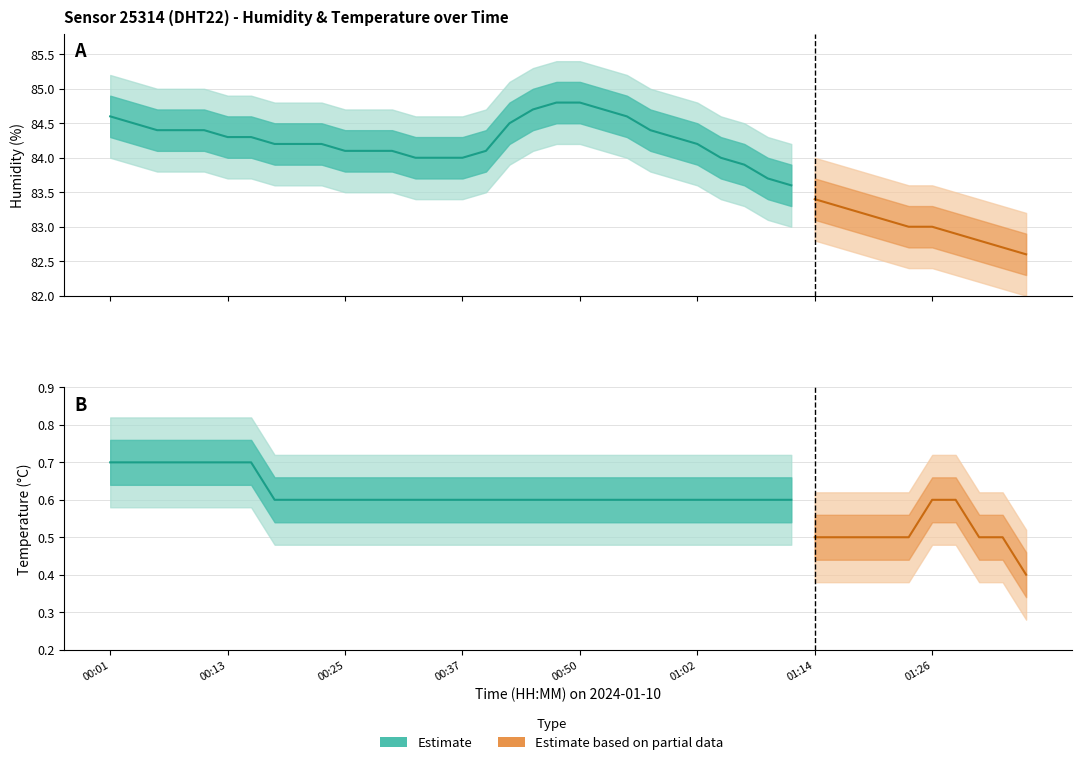

Does the chart display data point markers on the line(s)?

No